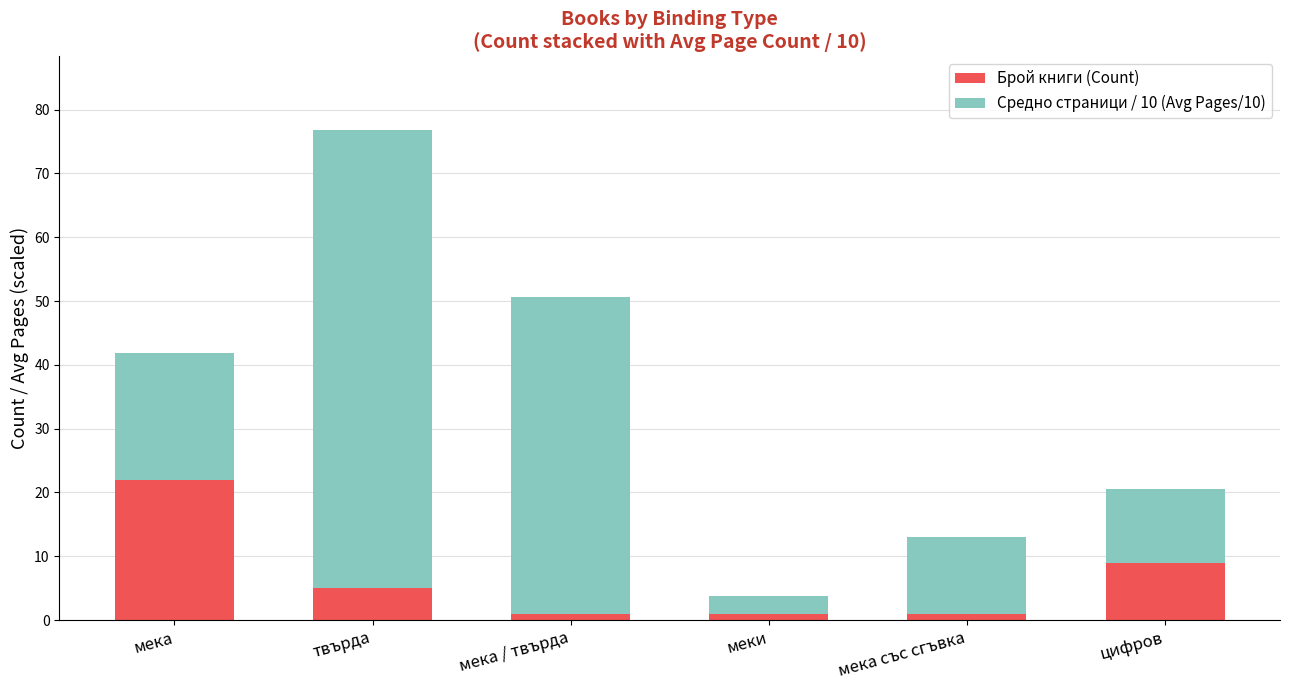

What are all the series names shown in the legend?

Брой книги (Count), Средно страници / 10 (Avg Pages/10)